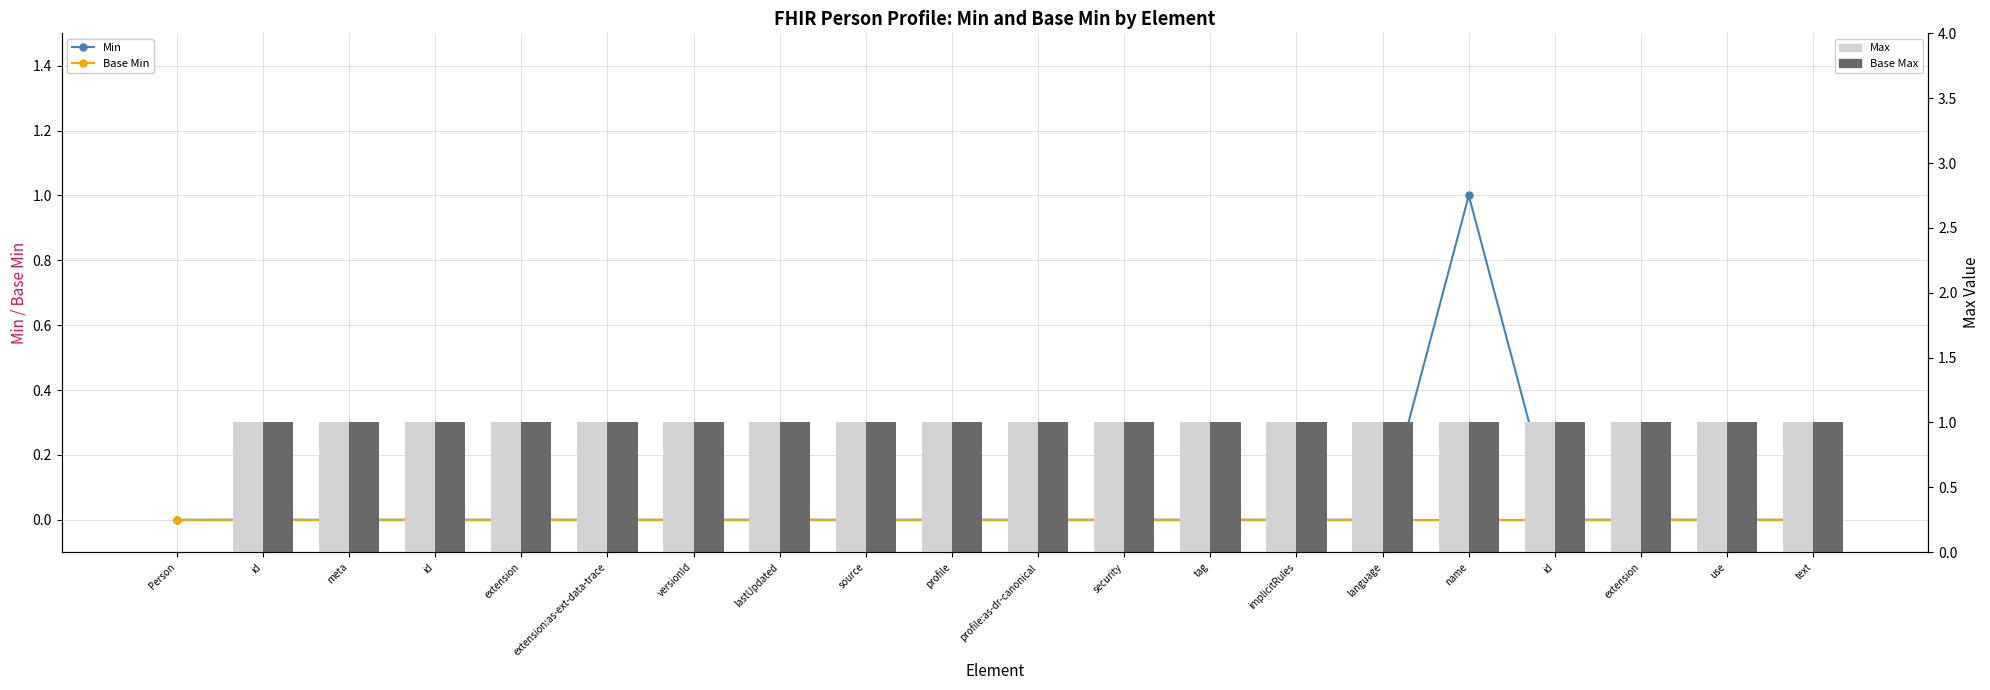

What are all the series names shown in the legend?

Min, Base Min, Max, Base Max